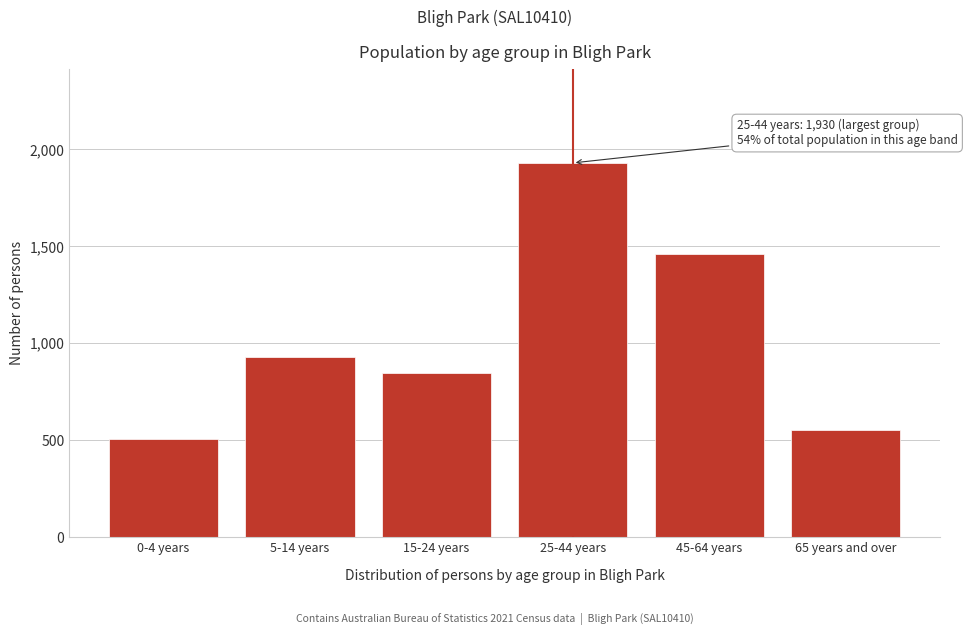

Reading left to right, extract all data points from this chart.

0-4 years=504	5-14 years=930	15-24 years=845	25-44 years=1930	45-64 years=1462	65 years and over=552